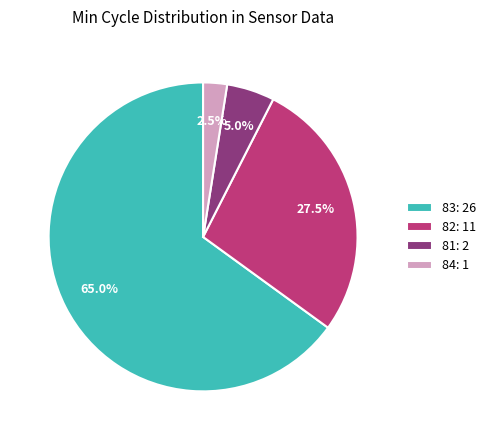

Is there a majority slice in this chart?

Yes